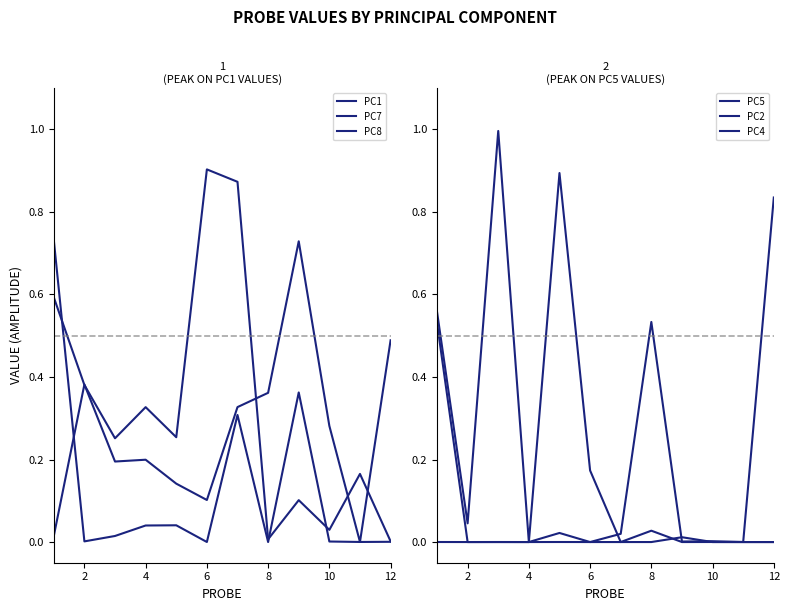

Does the chart display data point markers on the line(s)?

No